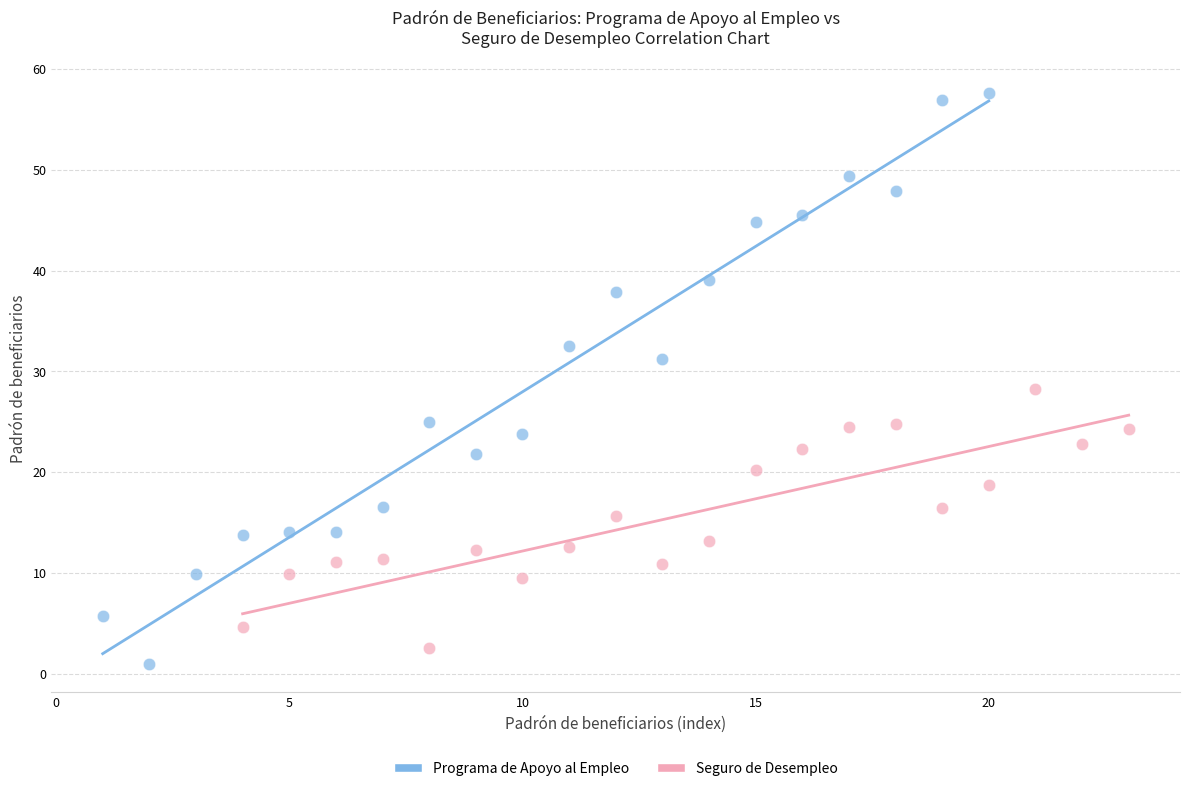

Which series has the widest spread of Y values?

Programa de Apoyo al Empleo